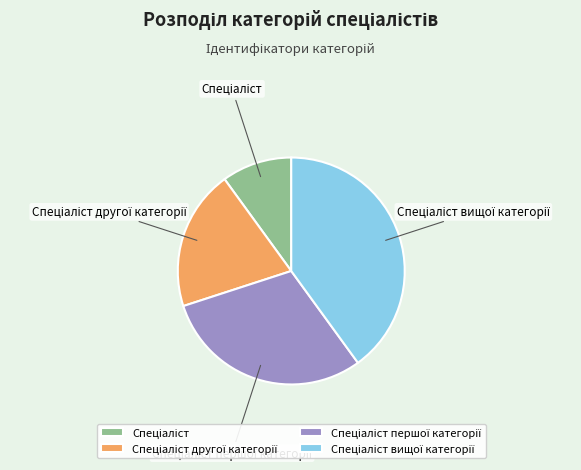

Is there any slice that represents more than half of the pie?

No